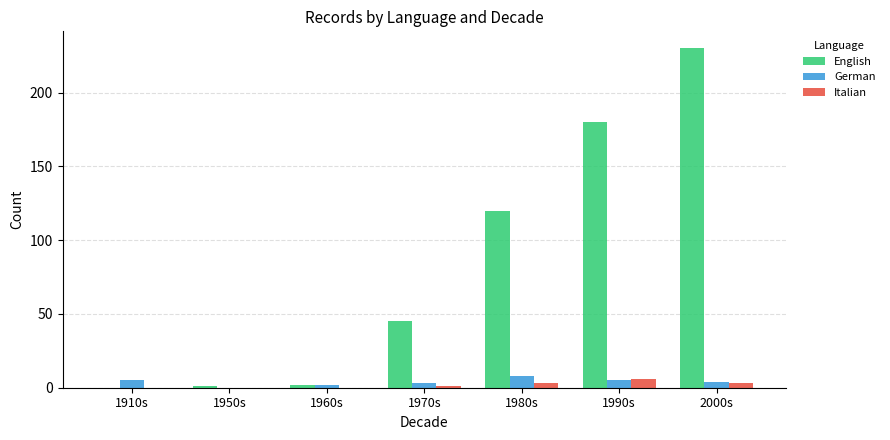

Between 1950s and 1990s, which series saw the biggest shift?

English